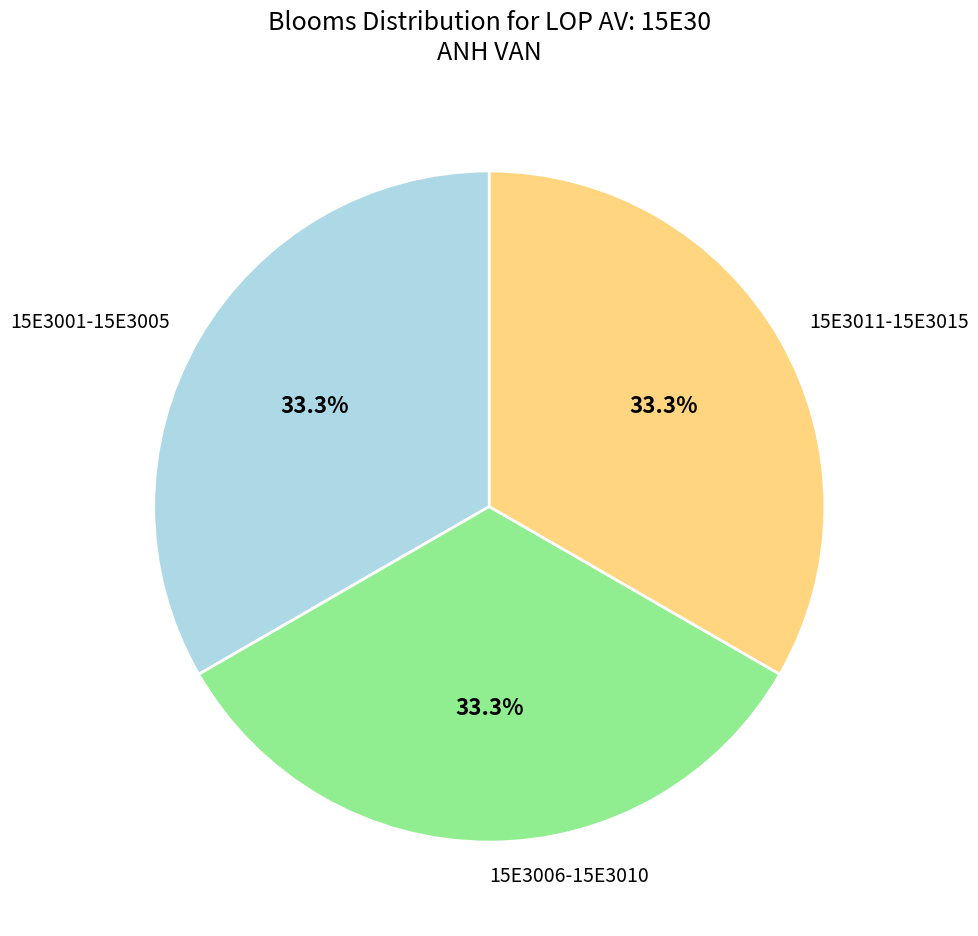

Combined, do 15E3011-15E3015 and 15E3006-15E3010 account for over 50%?

Yes